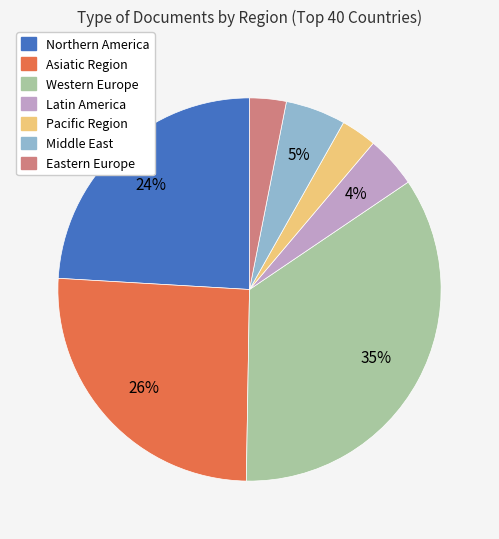

To the nearest percent, what is the average slice percentage?

14%